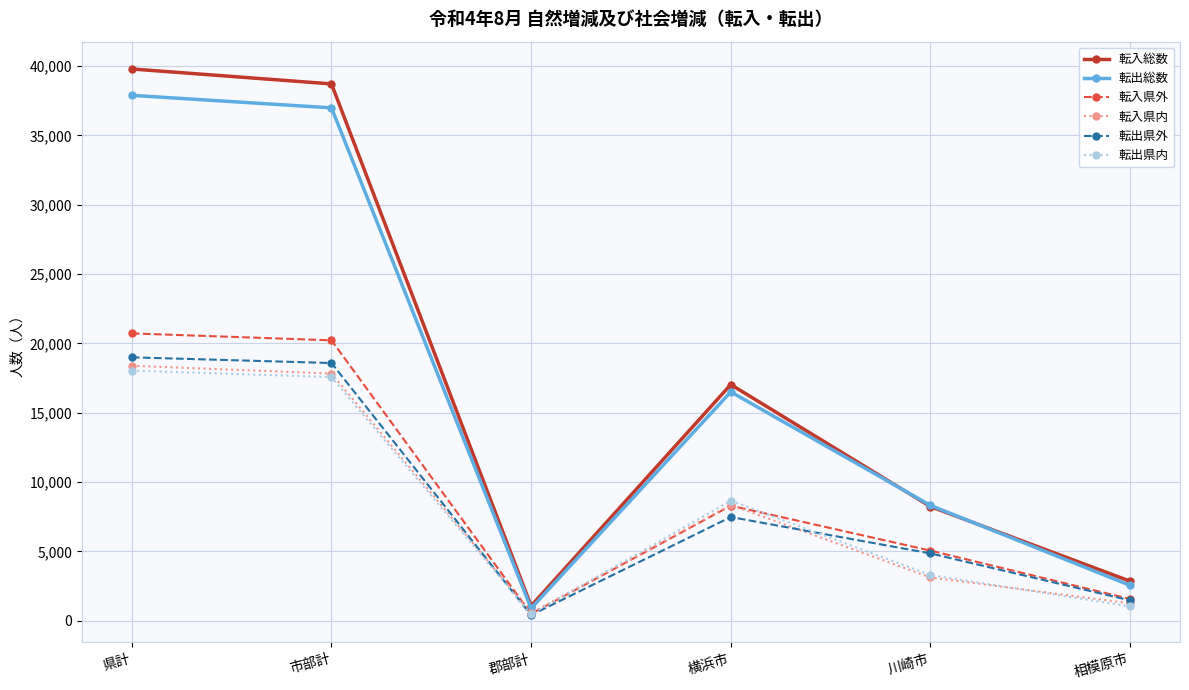

True or false: 転出総数 and 転入県外 intersect in this chart.

False